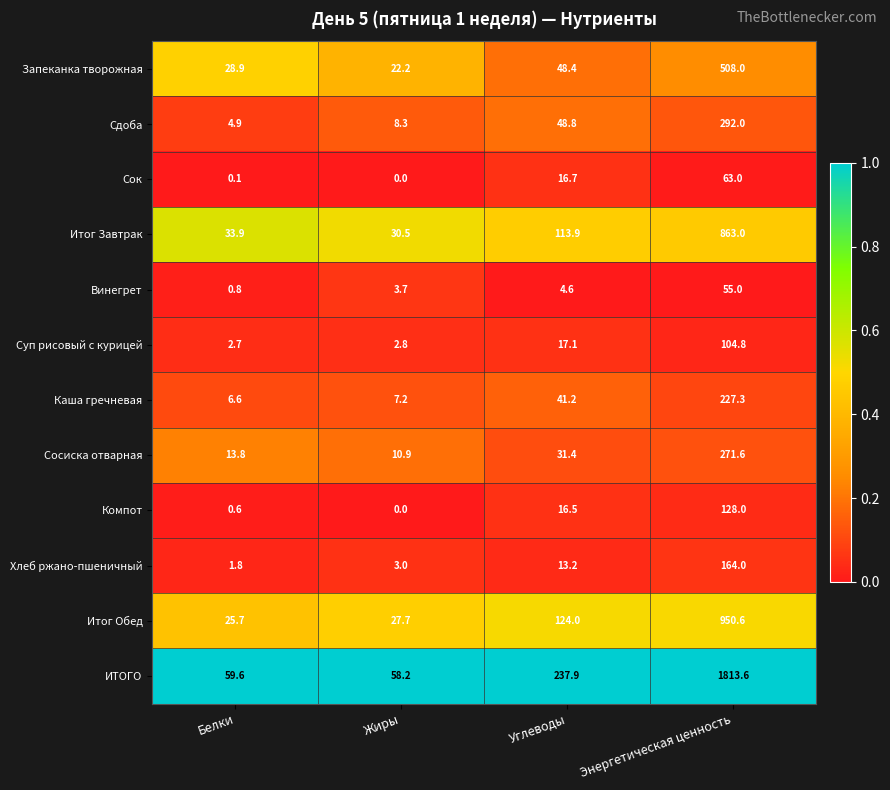

True or false: Итог Обед has a value of 124.0 at Углеводы.

True